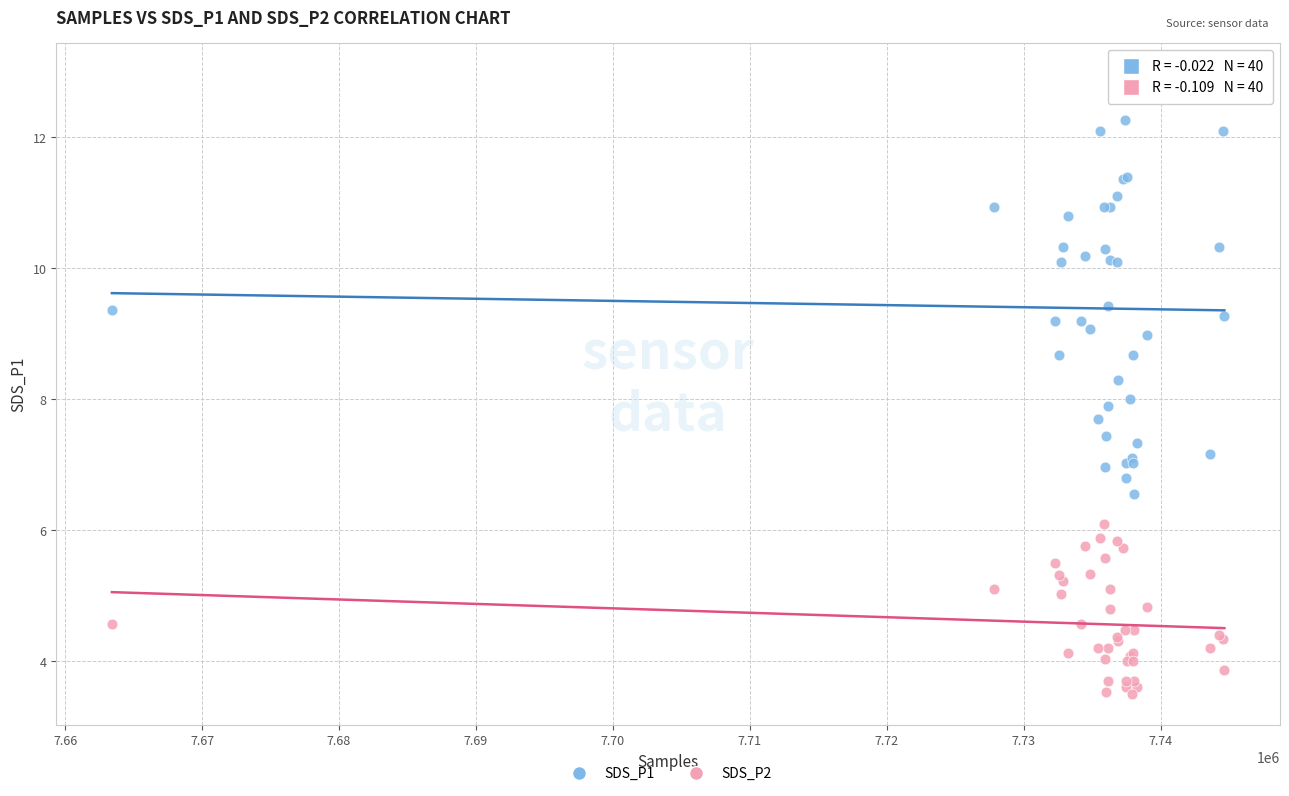

Which series has the largest Y range (max minus min)?

SDS_P1